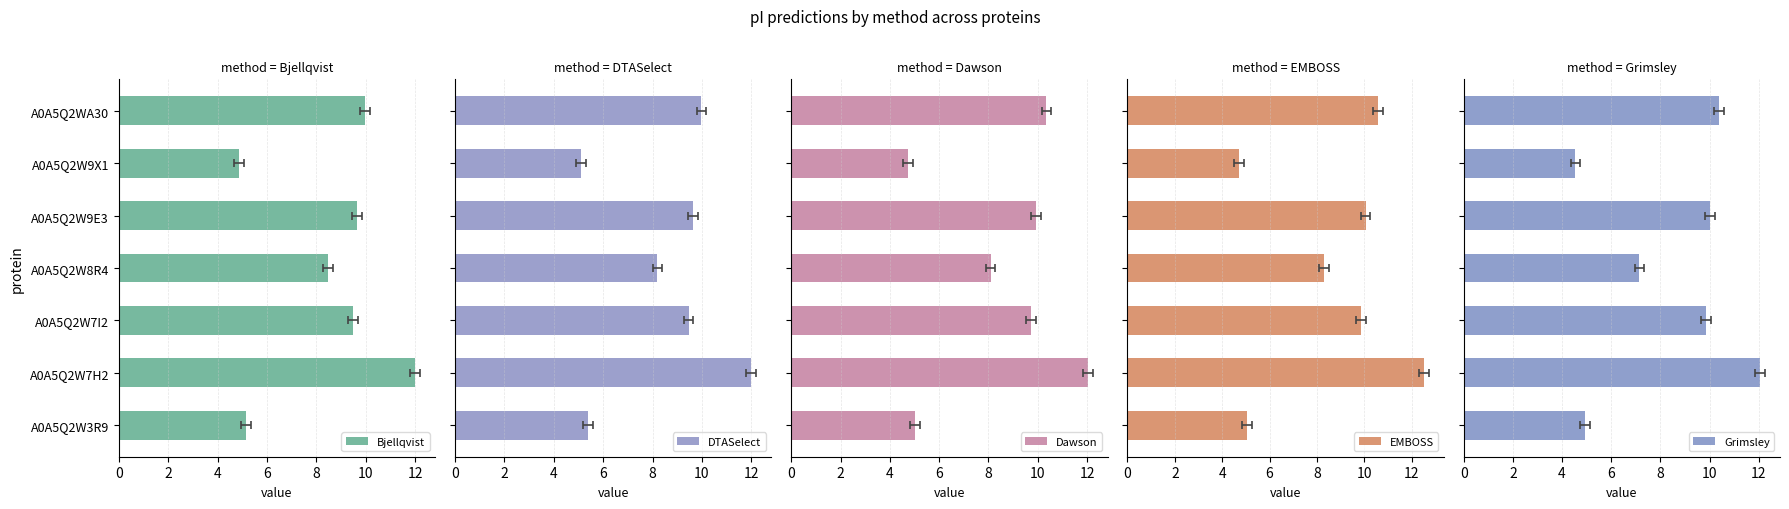

At A0A5Q2W3R9, list the series in order from smallest to largest.

Grimsley, Dawson, EMBOSS, Bjellqvist, DTASelect